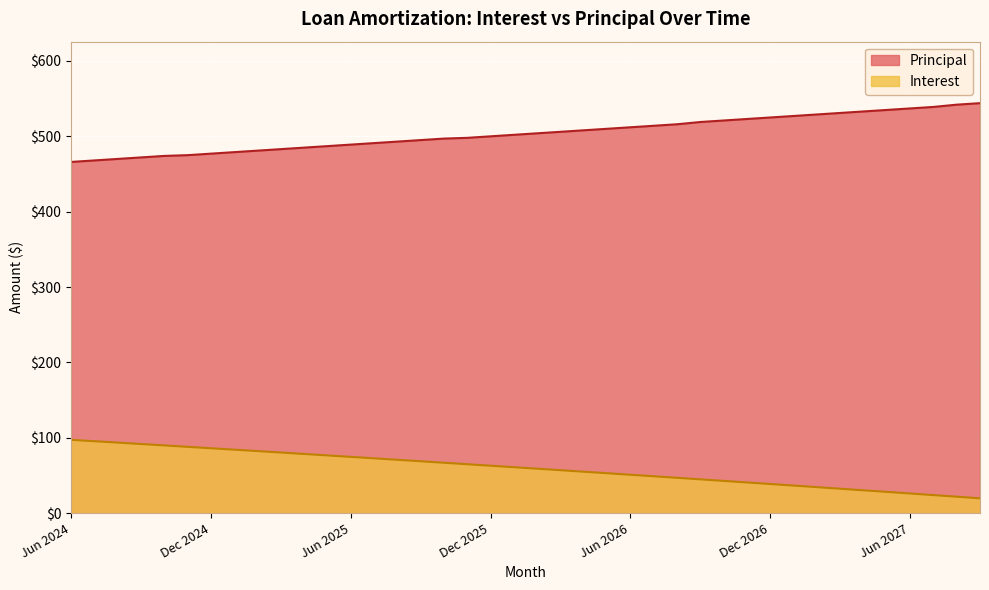

Rank the series by their average value, from highest to lowest.

Principal, Interest